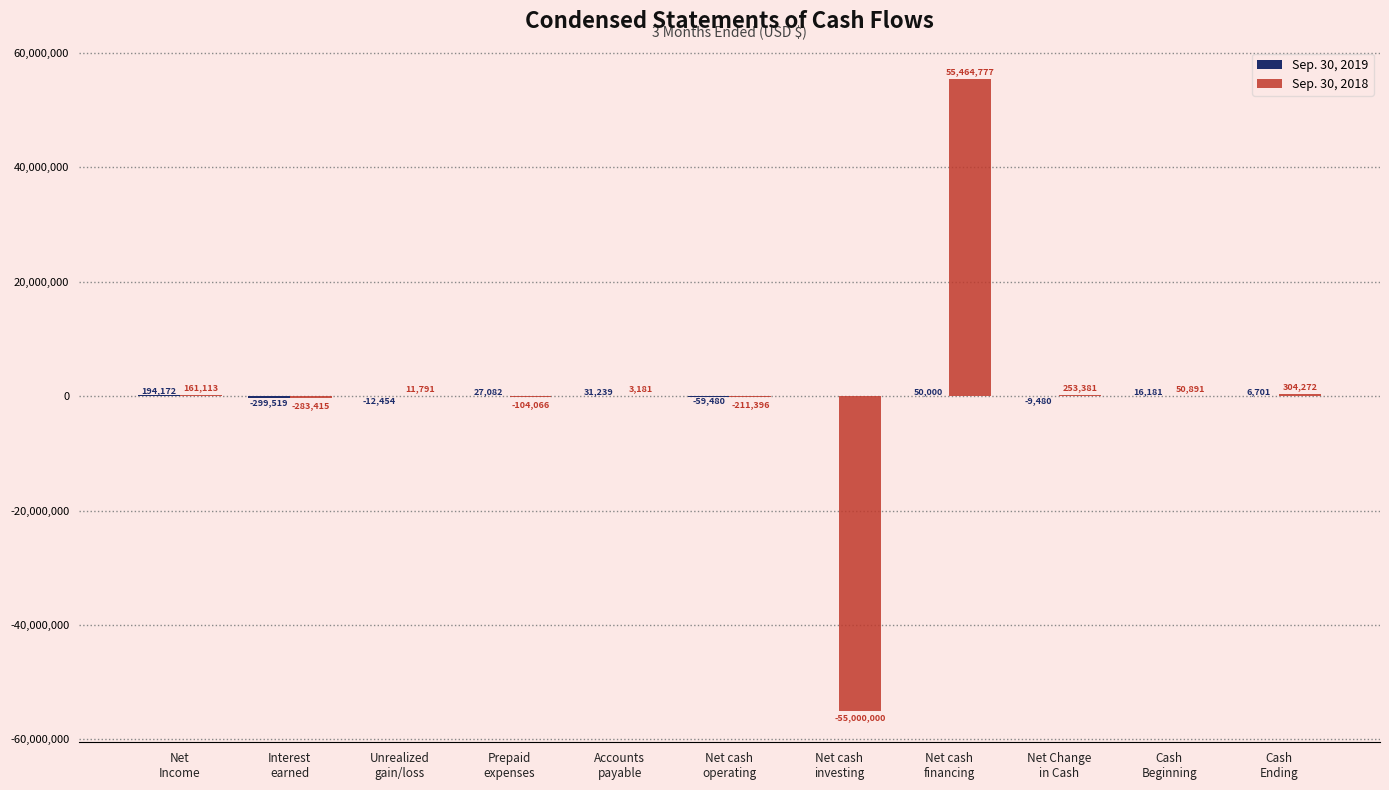

Does the chart contain stacked bars?

No